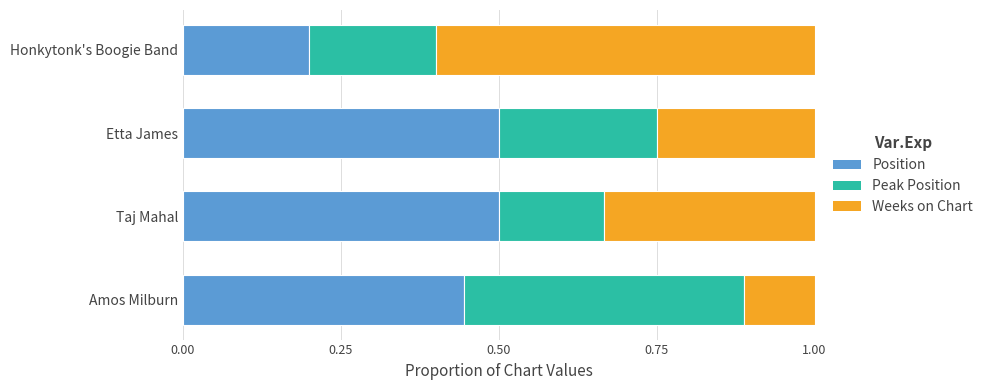

What is the total value across all series at Amos Milburn?

1.0